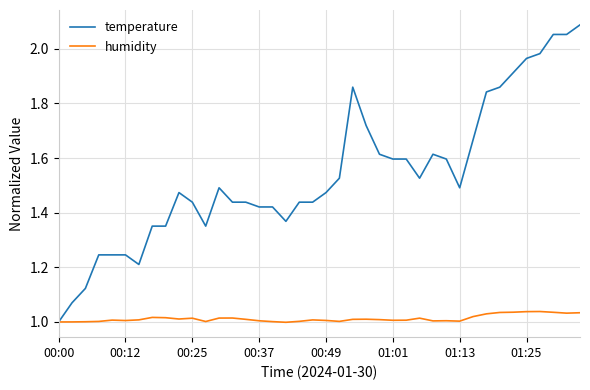

Rank the series by their maximum value, from lowest to highest.

humidity, temperature